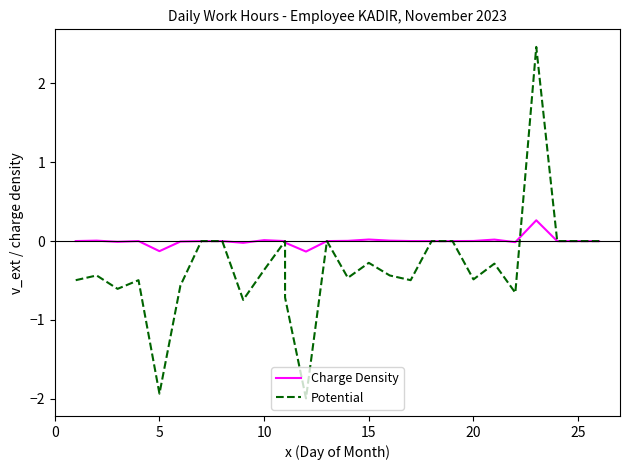

What is the minimum value for Potential?

-2.0